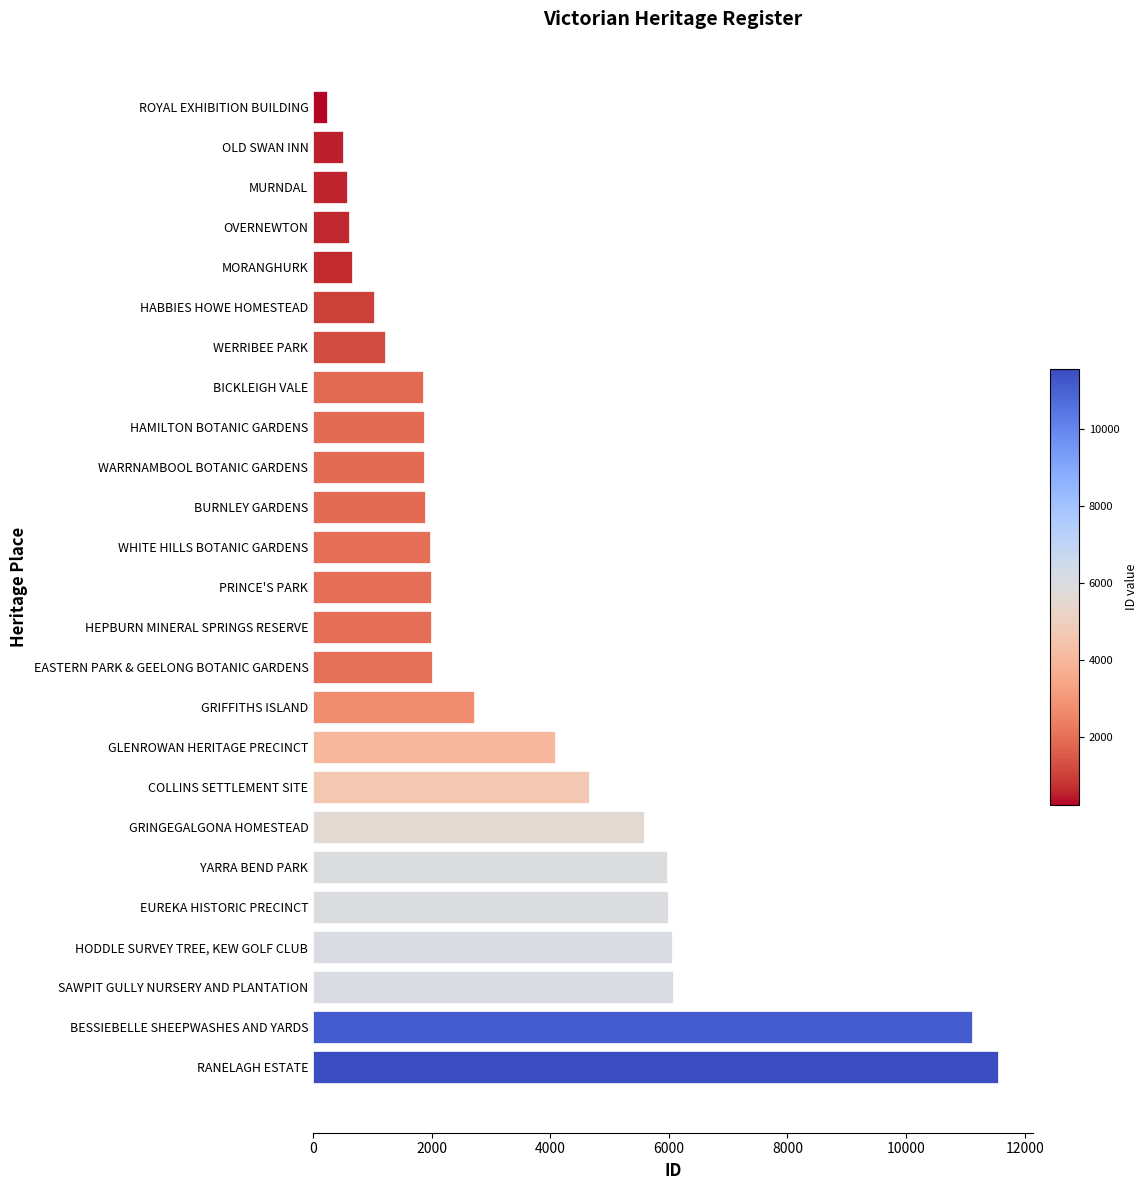

What is the greatest value displayed?

11557